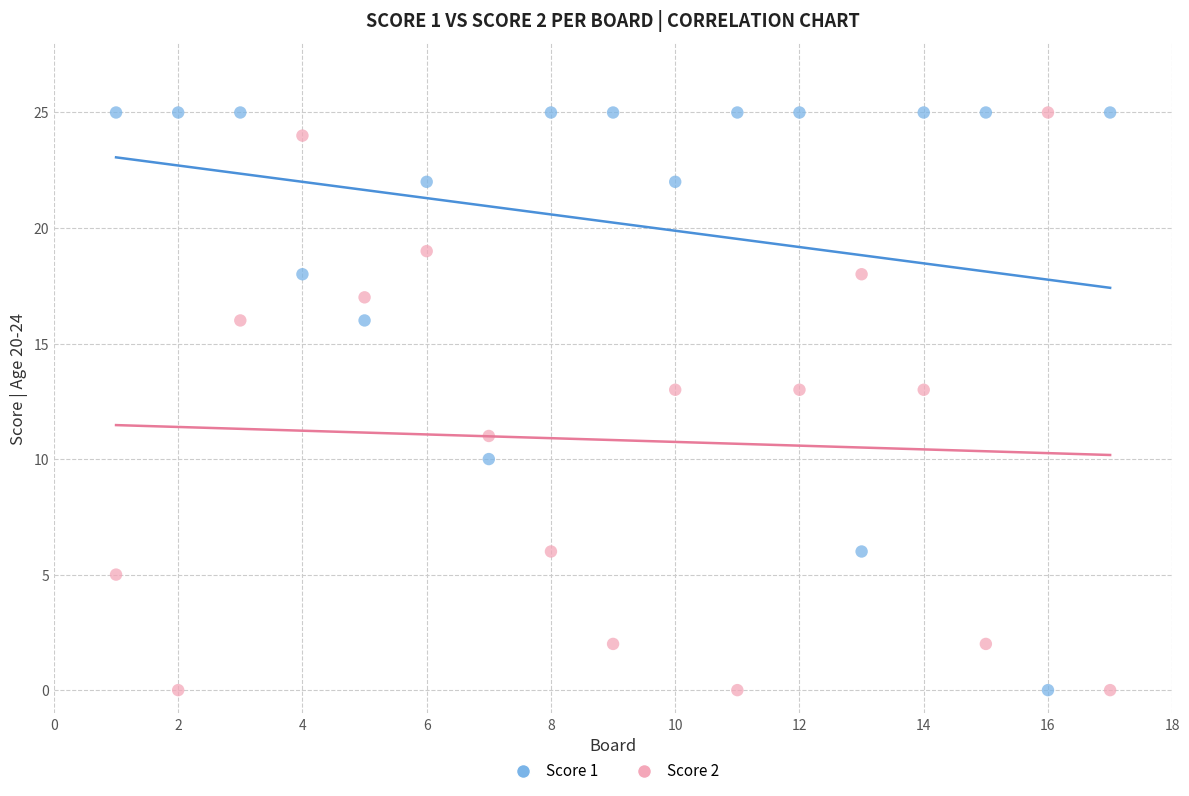

What is the X range (max minus min) for the scatter plot?

16